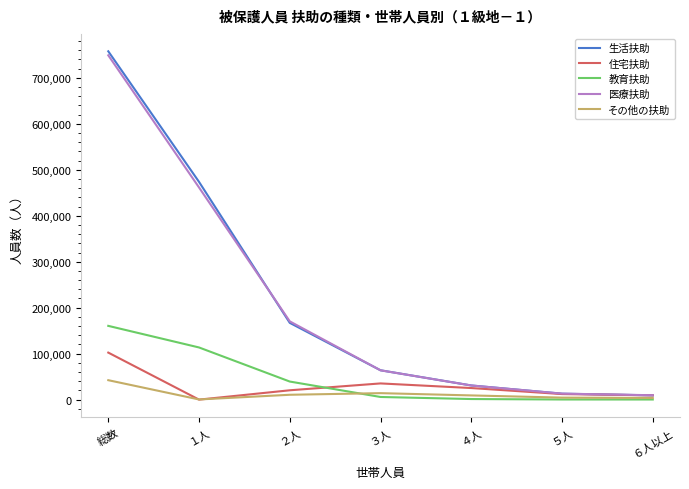

What value does the 医療扶助 series have at ３人, to the nearest 100?

63800